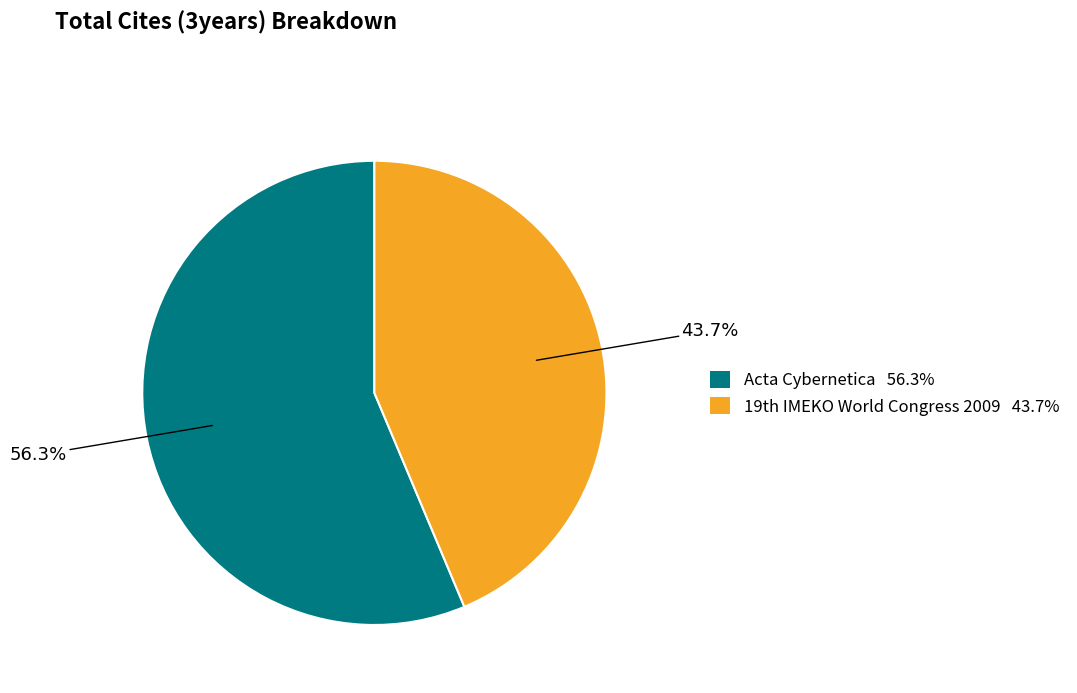

Rank the categories by value from highest to lowest.

Acta Cybernetica, 19th IMEKO World Congress 2009